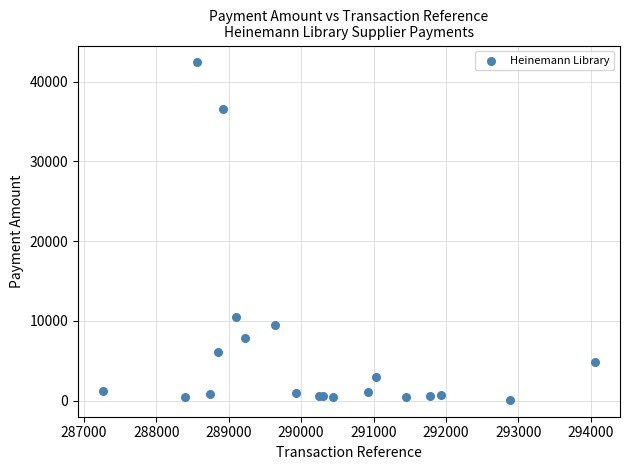

What Y value in the scatter plot is closest to 21252?

10440.1